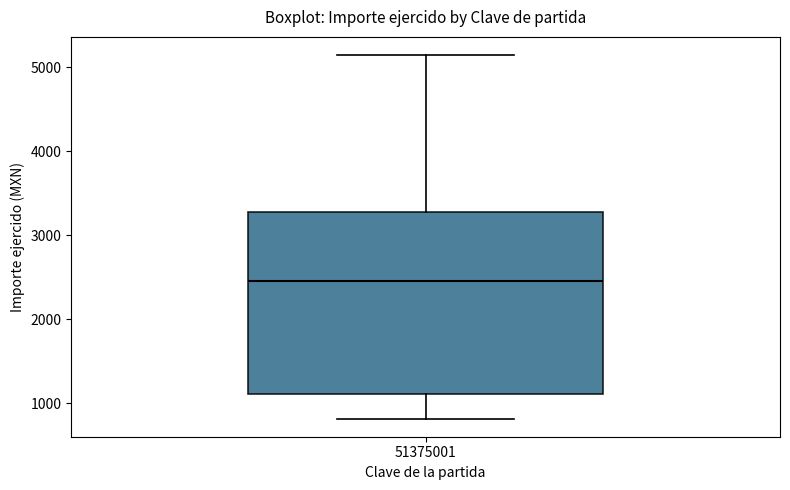

Transcribe this box plot: give where the median line is, the range the box spans, and where the two whiskers end, as read against the y-axis. The values are not printed on the chart, so give them approximately, as read against the axis.

median 2500, box 1100 to 3300, whiskers 800 to 5100